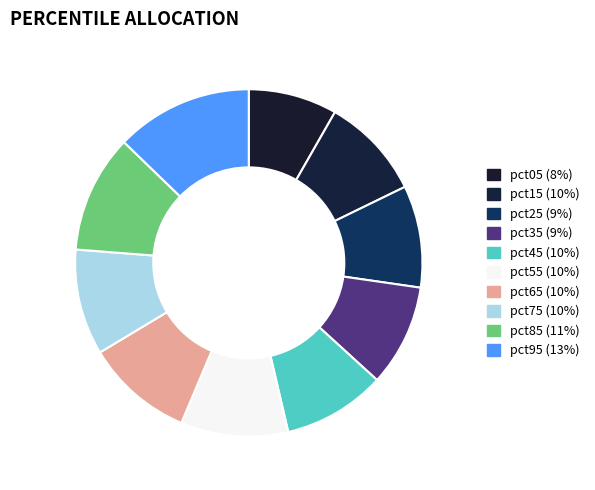

Is pct45 the majority of the pie?

No